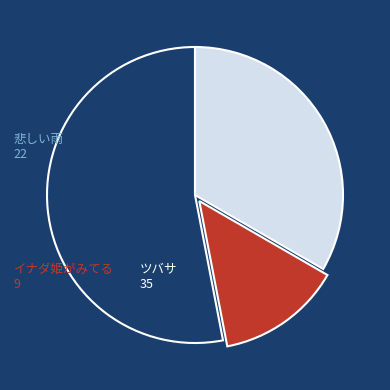

Does any single category account for the majority?

Yes